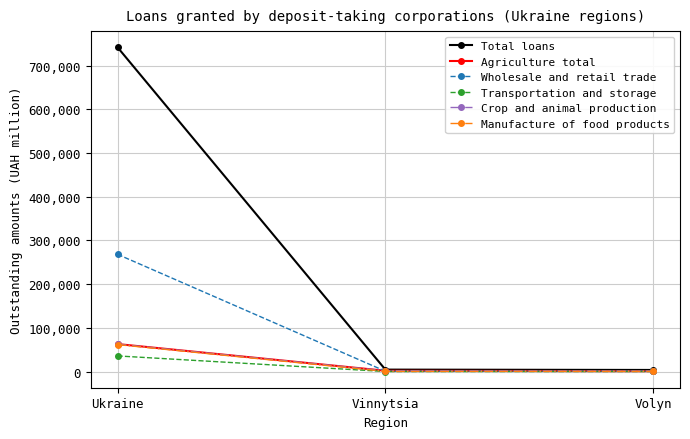

What are all the series names shown in the legend?

Total loans, Agriculture total, Wholesale and retail trade, Transportation and storage, Crop and animal production, Manufacture of food products